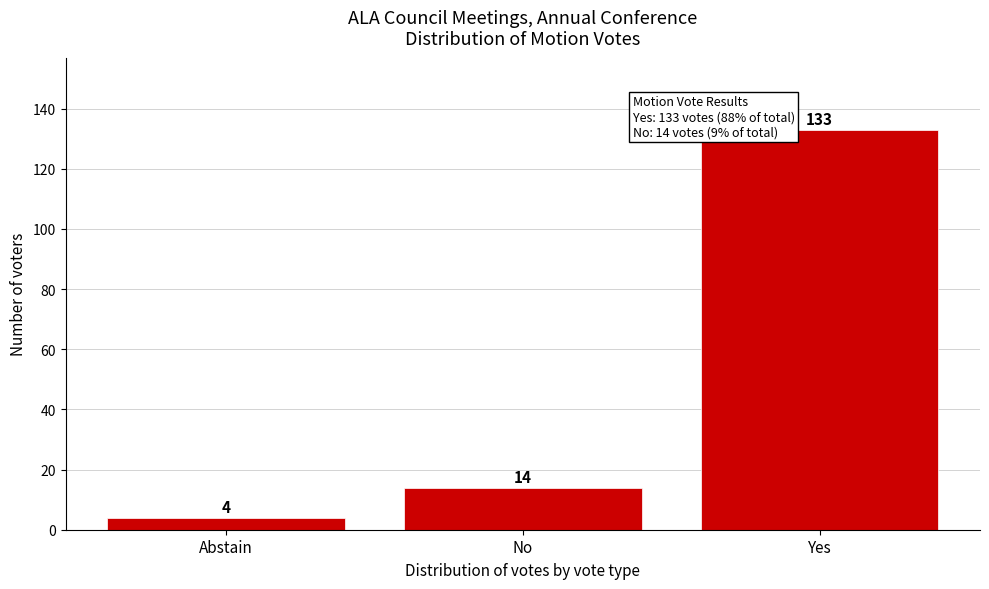

Reading left to right, what are all the values shown in this chart?

4	14	133